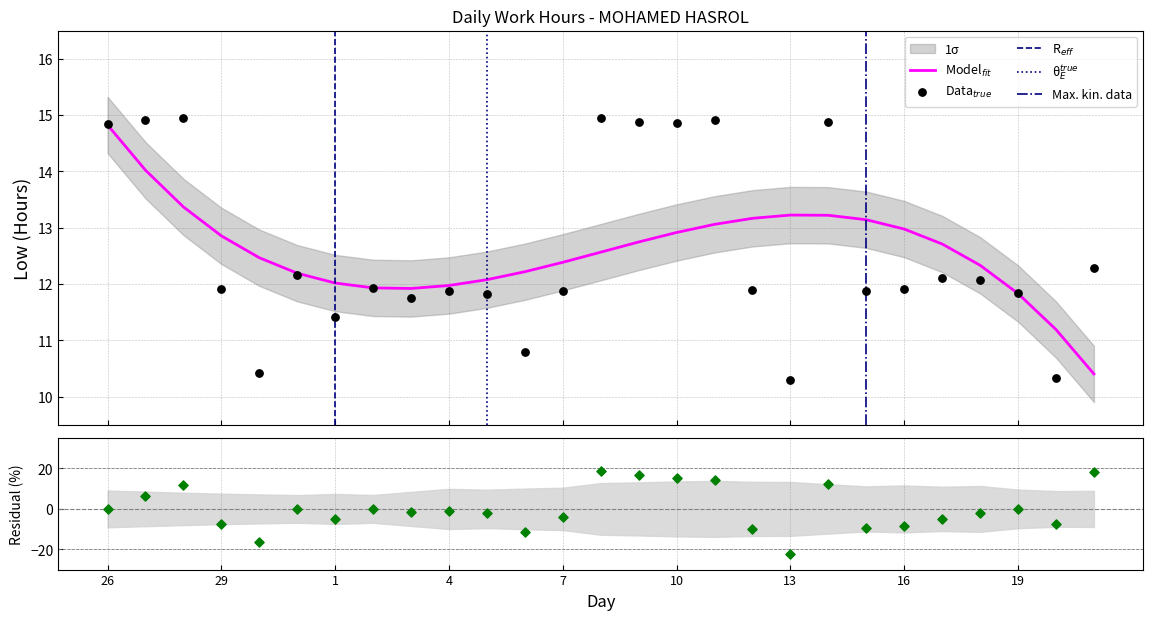

Between 27 and 1, which is larger?

27